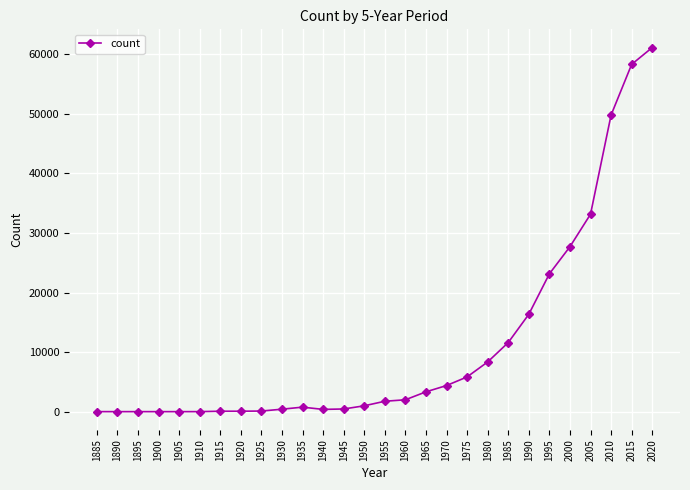

What is the difference between the maximum and second lowest values?

61129